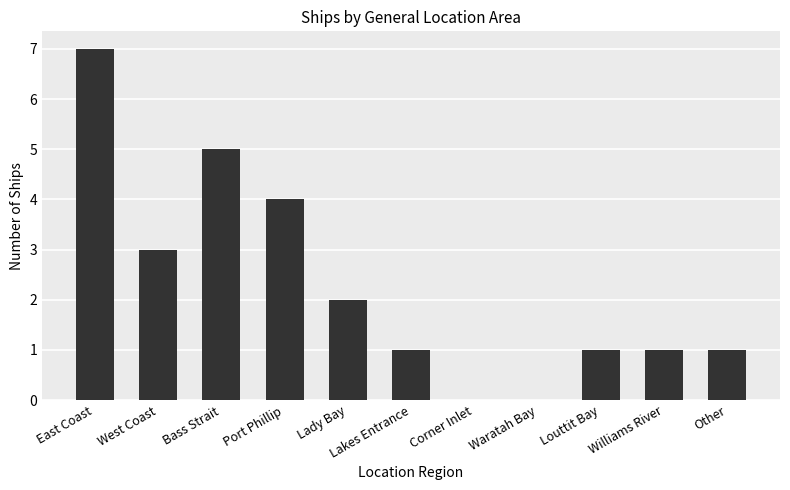

At which category does the chart reach its peak across all series?

East Coast